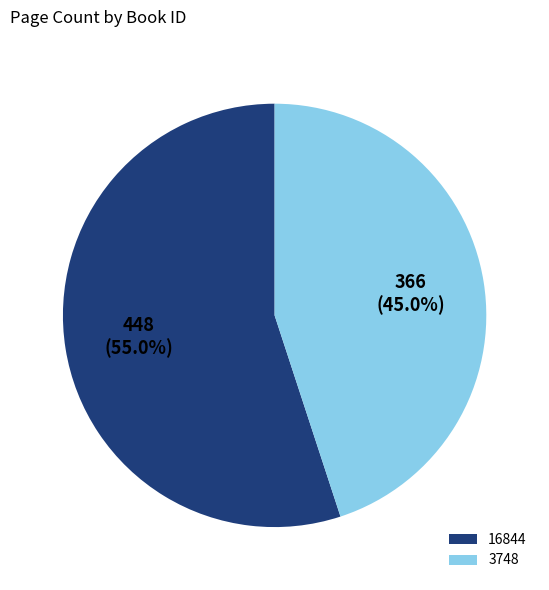

To the nearest percent, what is the combined percentage of 16844 and 3748?

100%